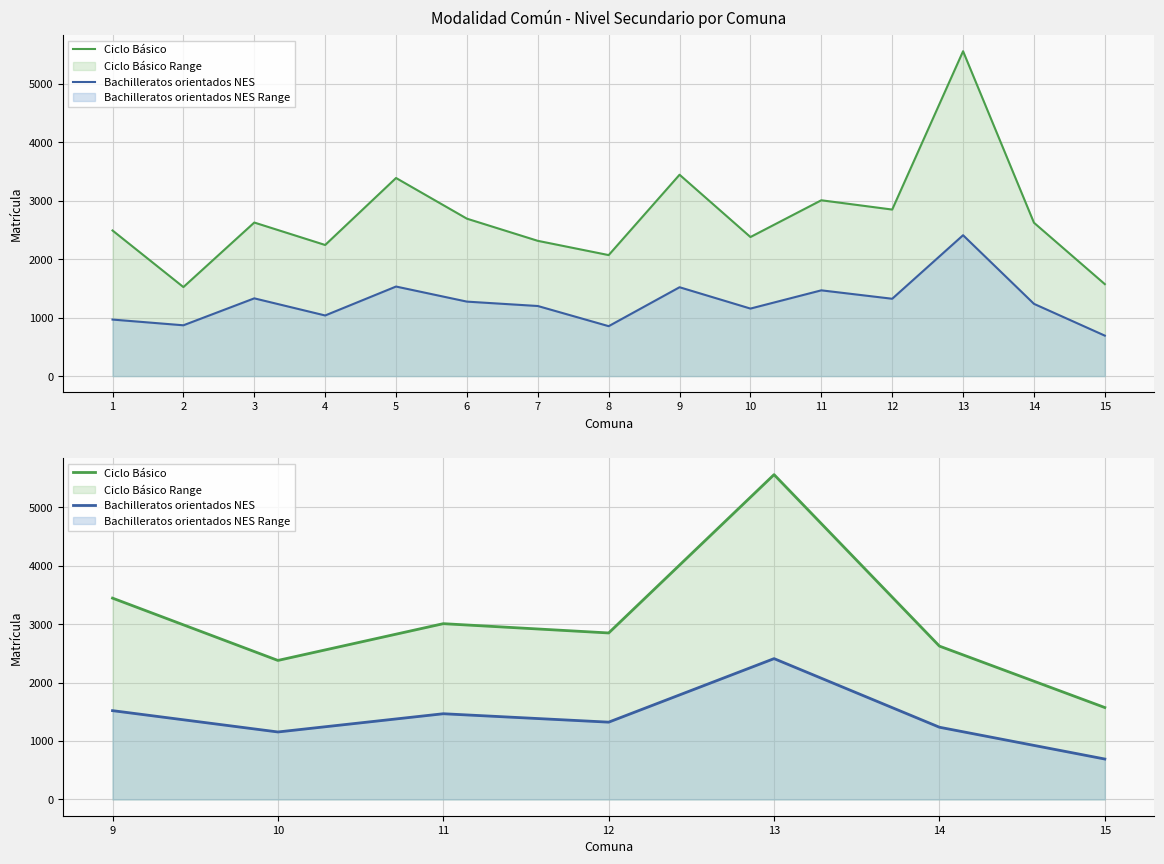

How many data points in Bachilleratos orientados NES are less than 1323?

3